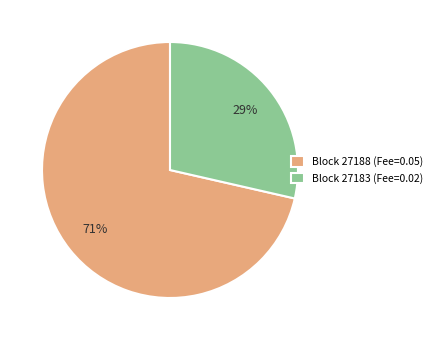

Combined, do Block 27183 (Fee=0.02) and Block 27188 (Fee=0.05) account for over 50%?

Yes